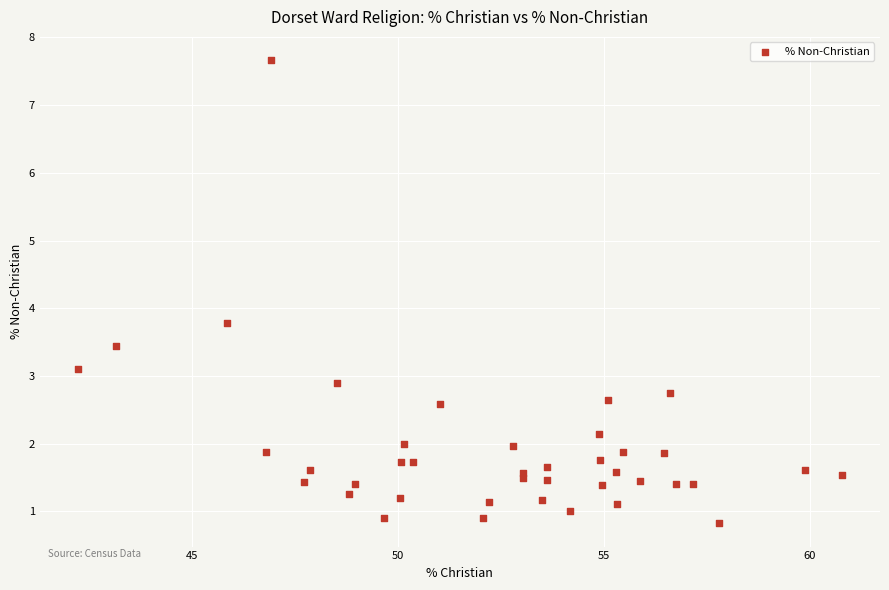

What Y value in the scatter plot is closest to 4?

3.8